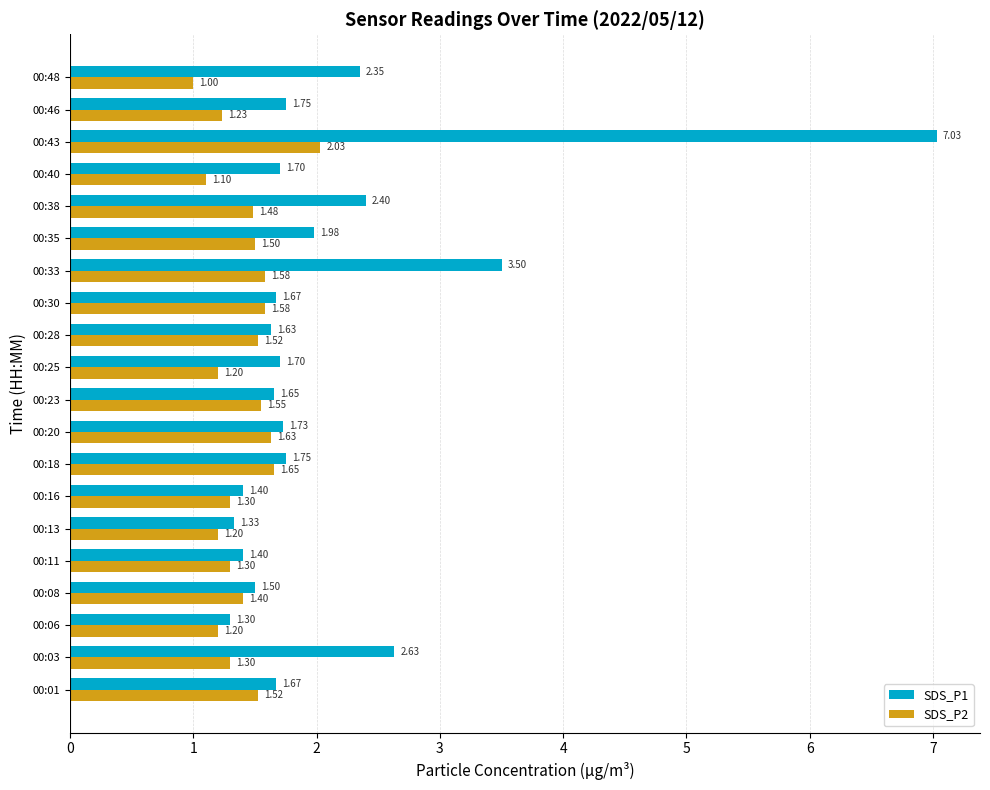

What is the sum of all SDS_P2 values?

28.3